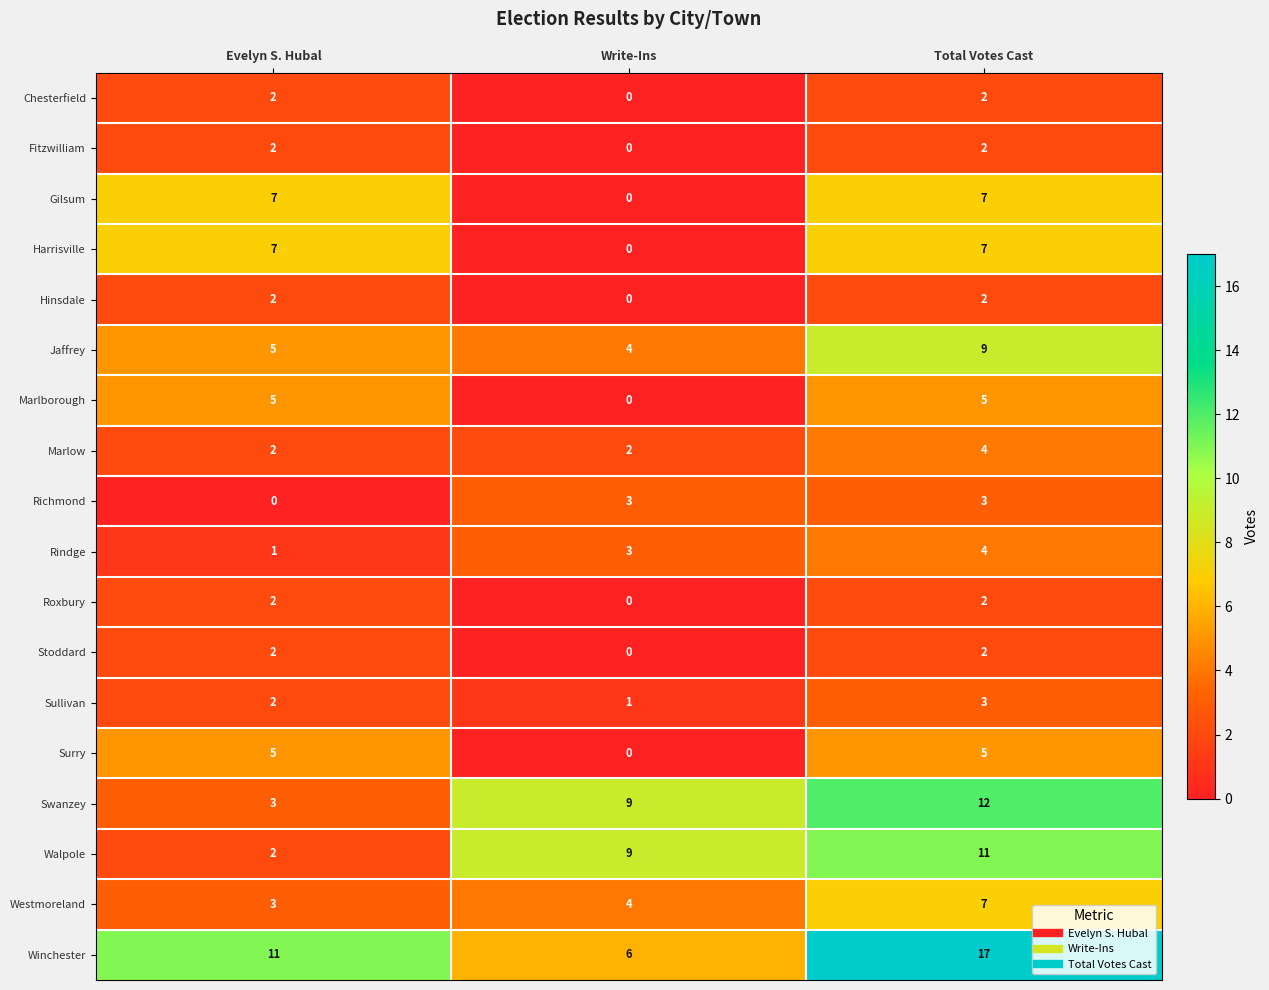

What is the difference between the maximum and minimum values in the Jaffrey series?

5